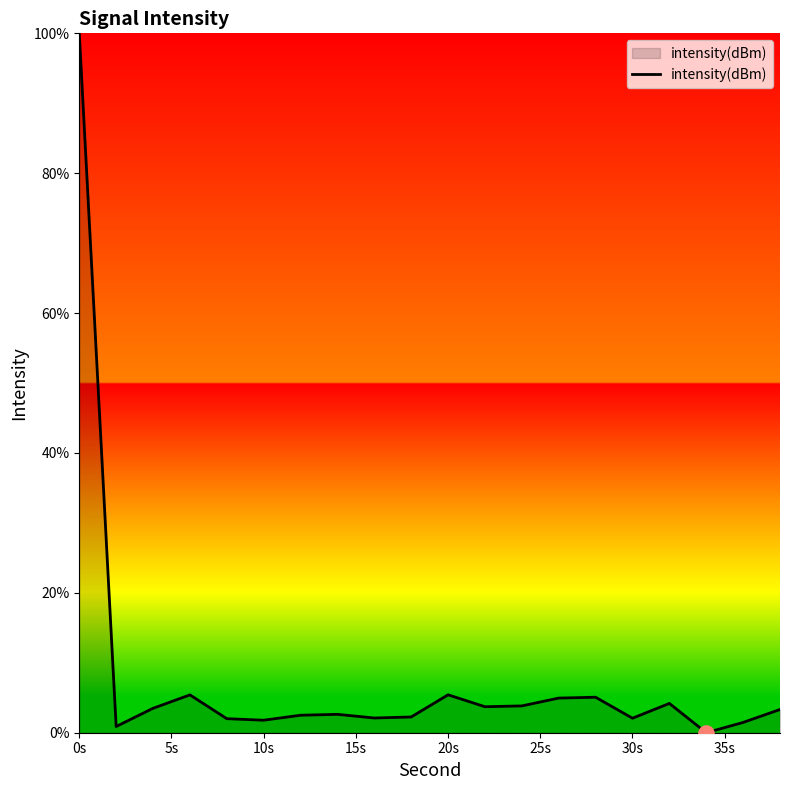

What is the difference between the maximum and minimum values?

100.0